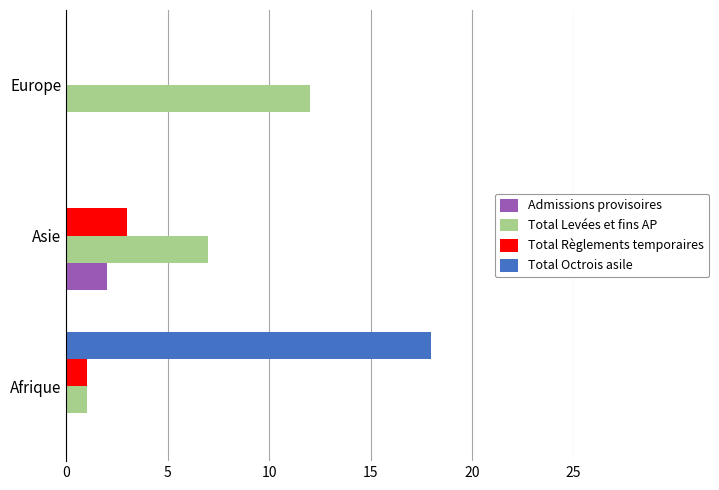

What is the sum of all Total Levées et fins AP values?

20